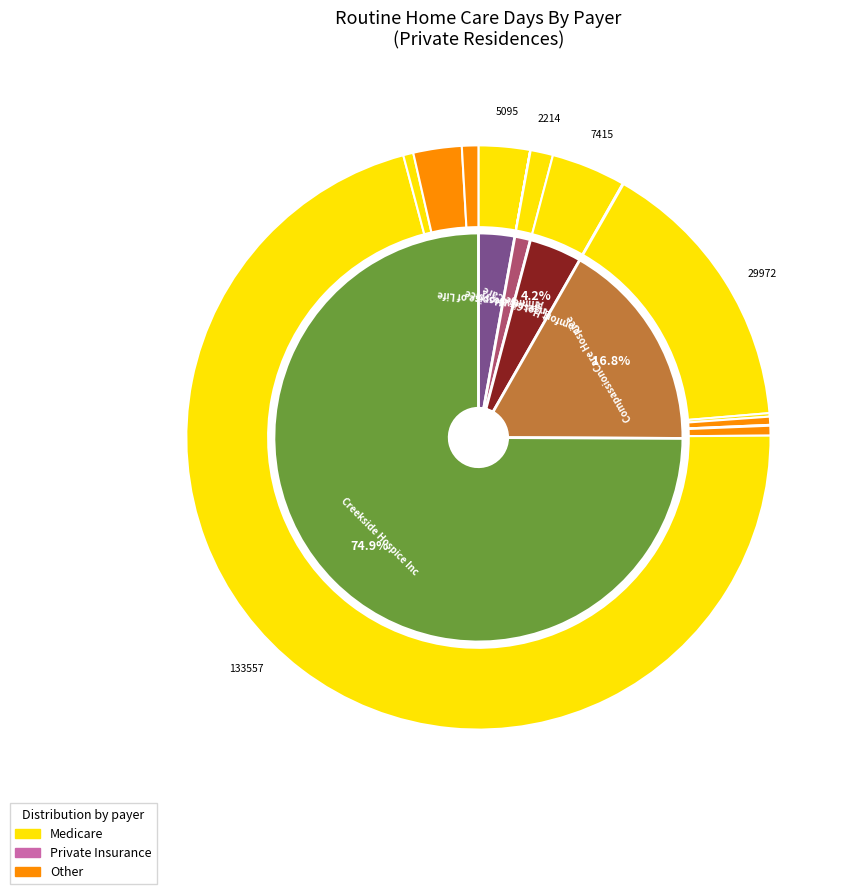

To the nearest percent, what portion does Clark - Angel City Hospice represent?

1%